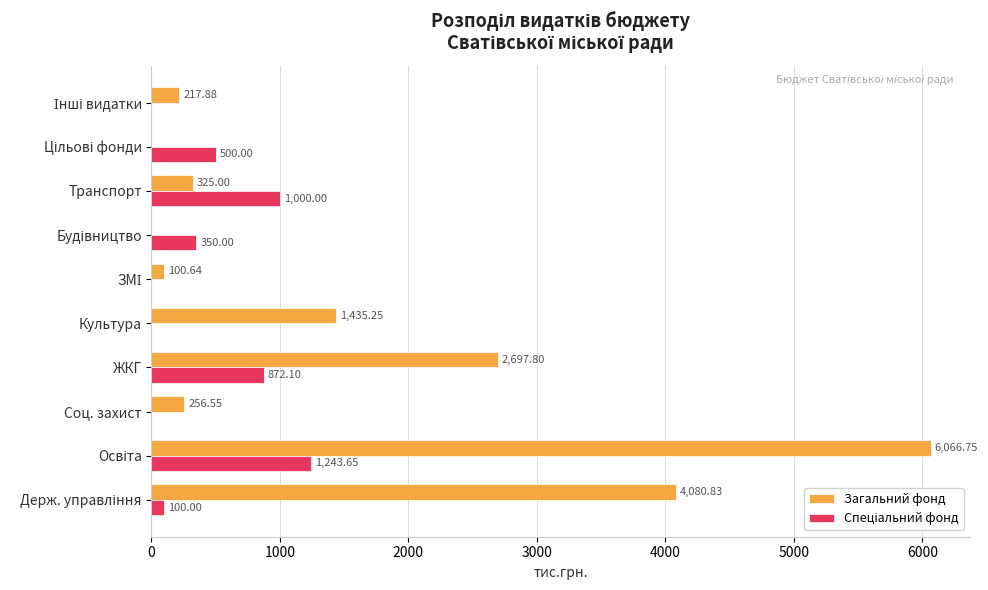

At which label is Загальний фонд closest to 3033?

ЖКГ